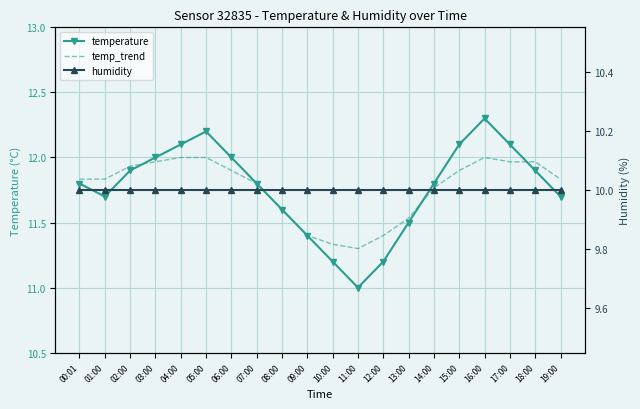

What are all the series names shown in the legend?

temperature, temp_trend, humidity